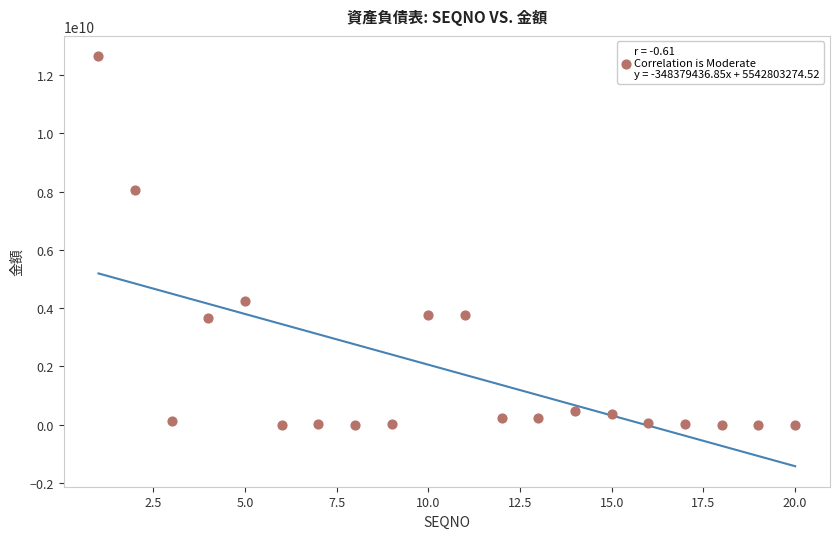

What Y value in the scatter plot is closest to 6323512254?

8050084334.0